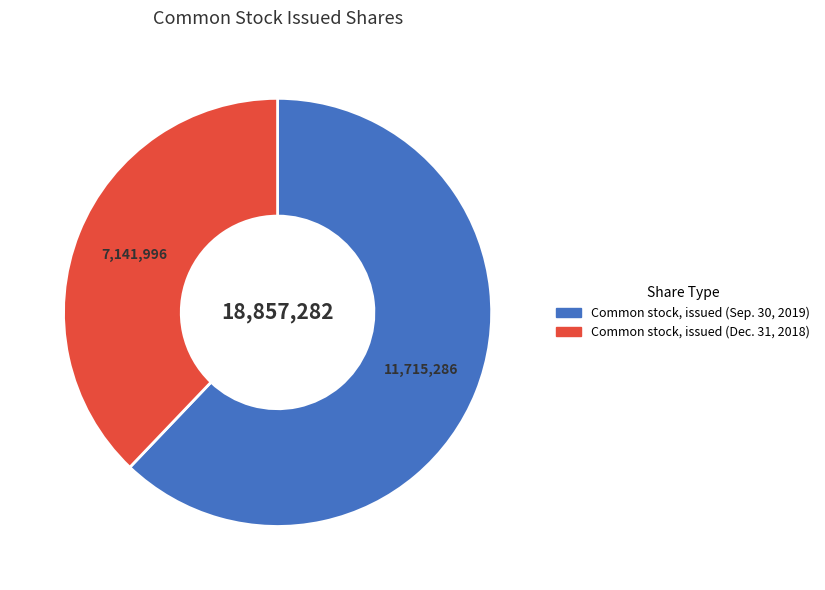

What is the ratio of the value at Common stock, issued (Sep. 30, 2019) to the value at Common stock, issued (Dec. 31, 2018)?

1.6